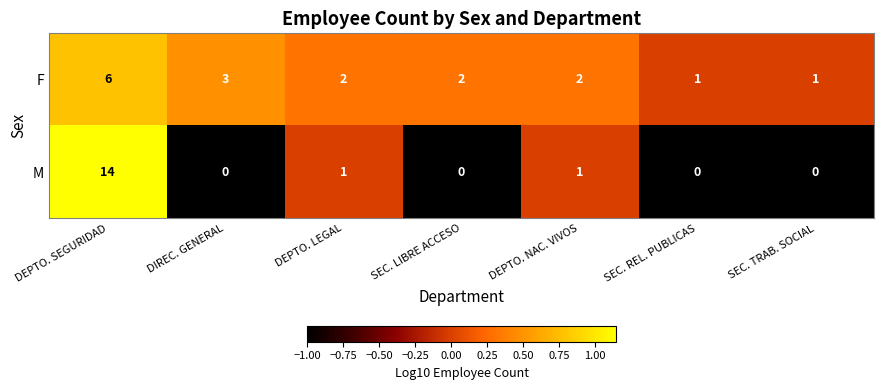

True or false: M has a value of 5 at SEC. TRAB. SOCIAL.

False